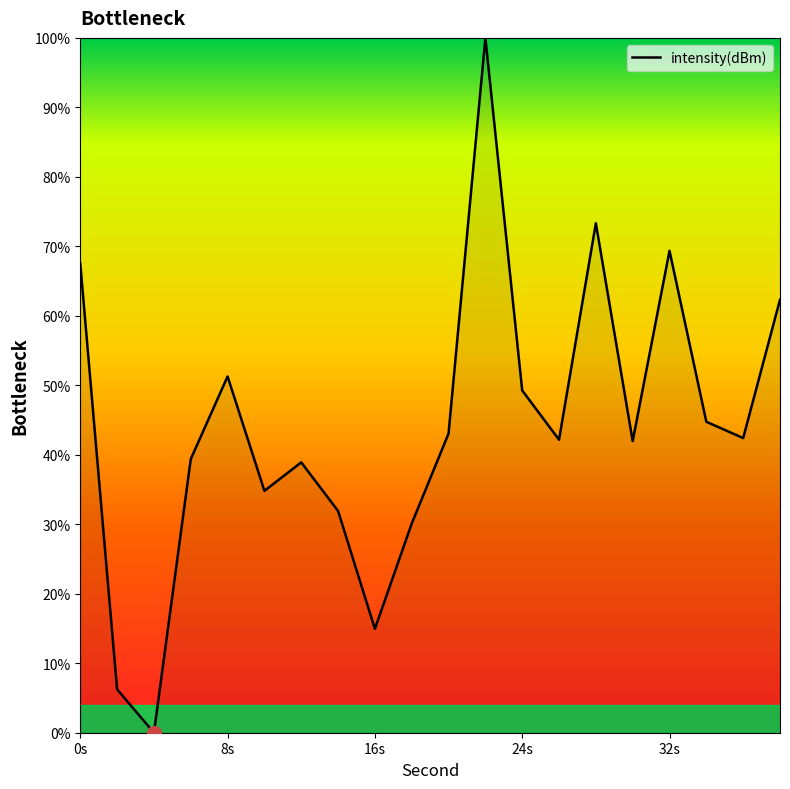

What is the greatest value displayed?

100.0